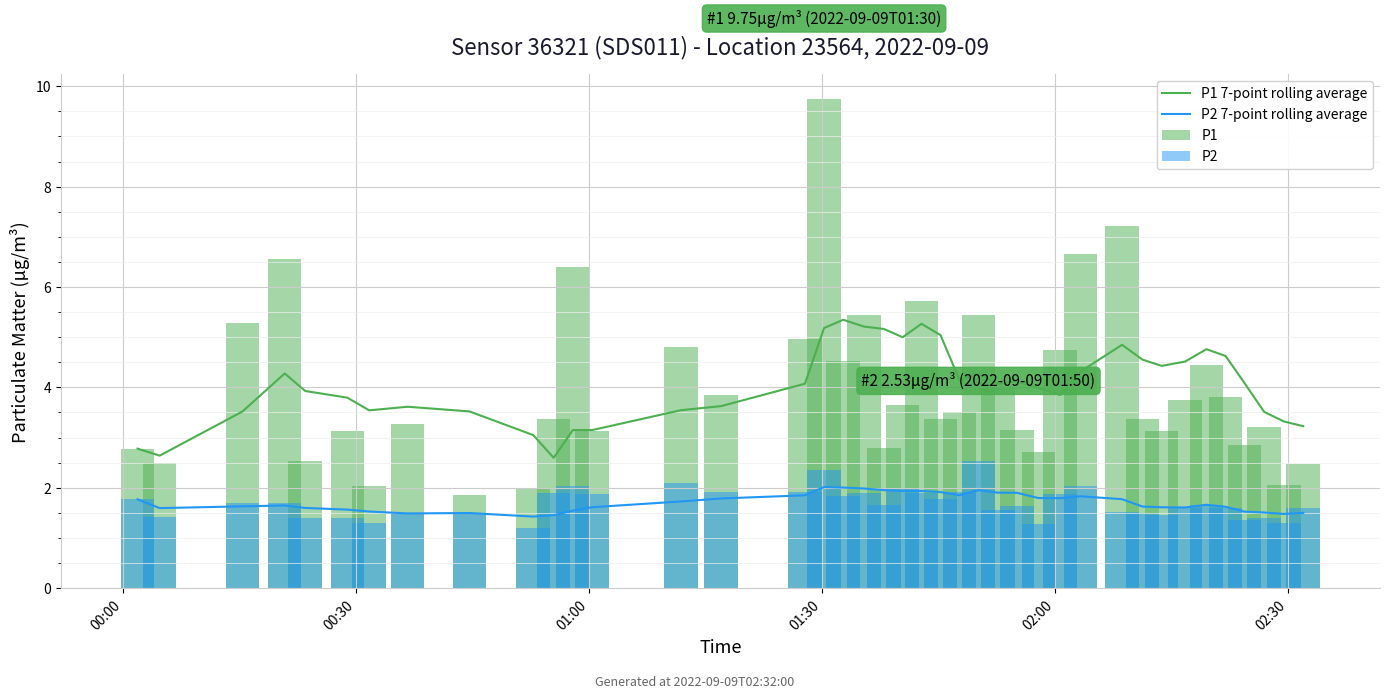

True or false: P1 7-point rolling average and P2 7-point rolling average cross at least once.

False